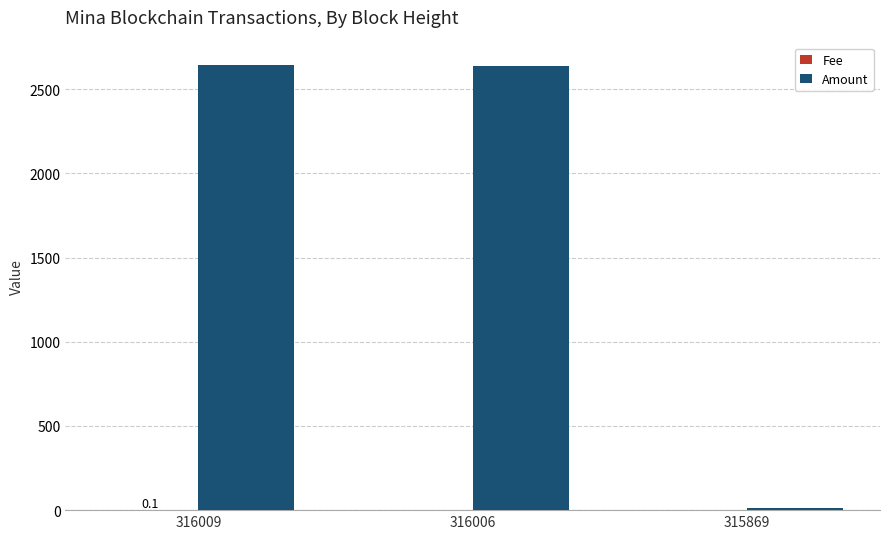

The Amount series shows 1746.7 at 316006. True or false?

False